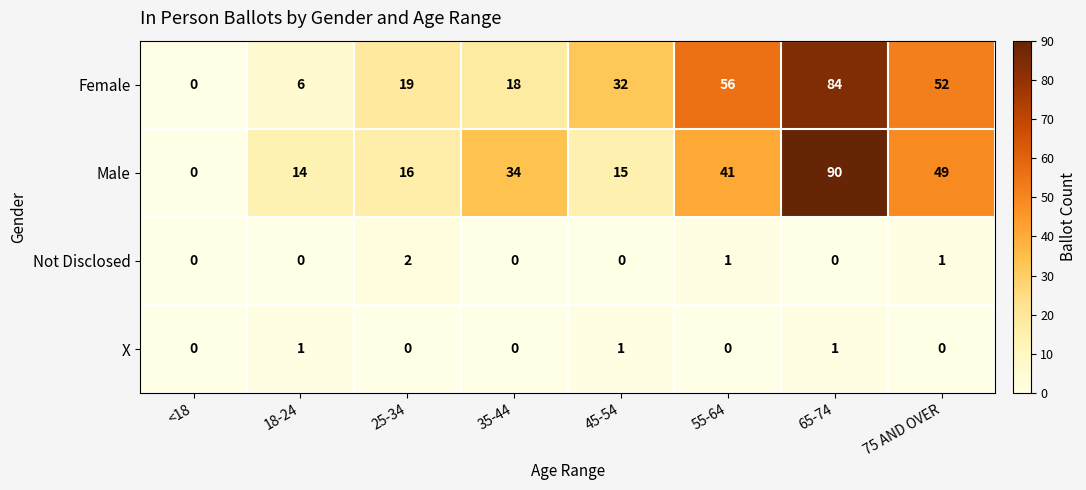

Is the value of Male at 55-64 greater than the value of Not Disclosed at 35-44?

Yes